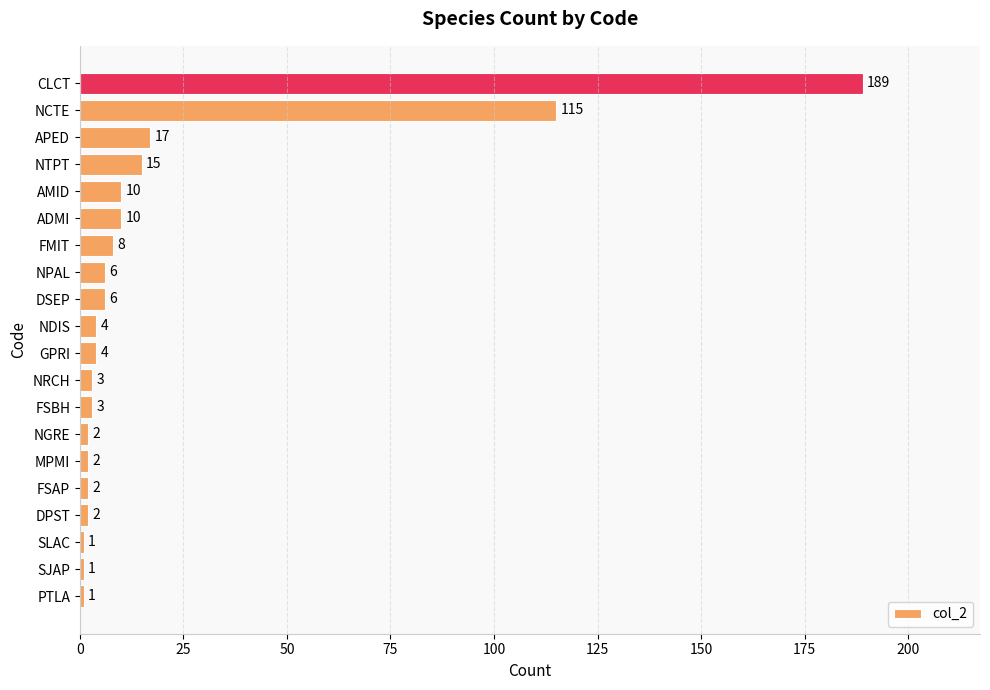

What is the approximate value at CLCT, to the nearest 5?

190